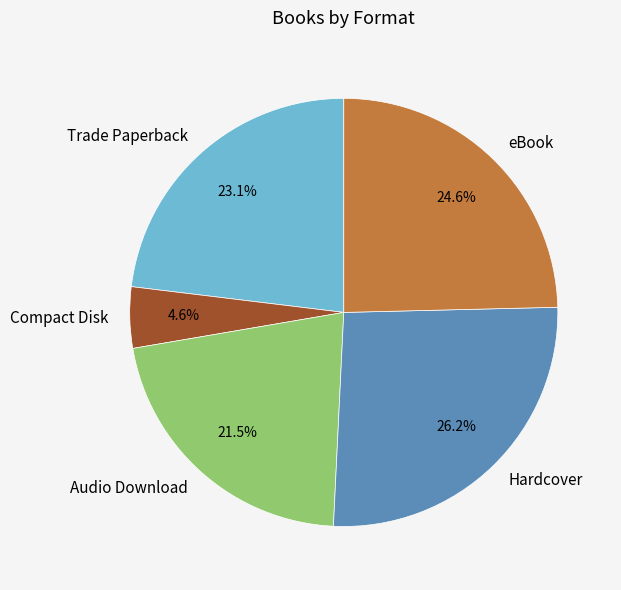

What portion of the pie excludes Trade Paperback?

76.9%